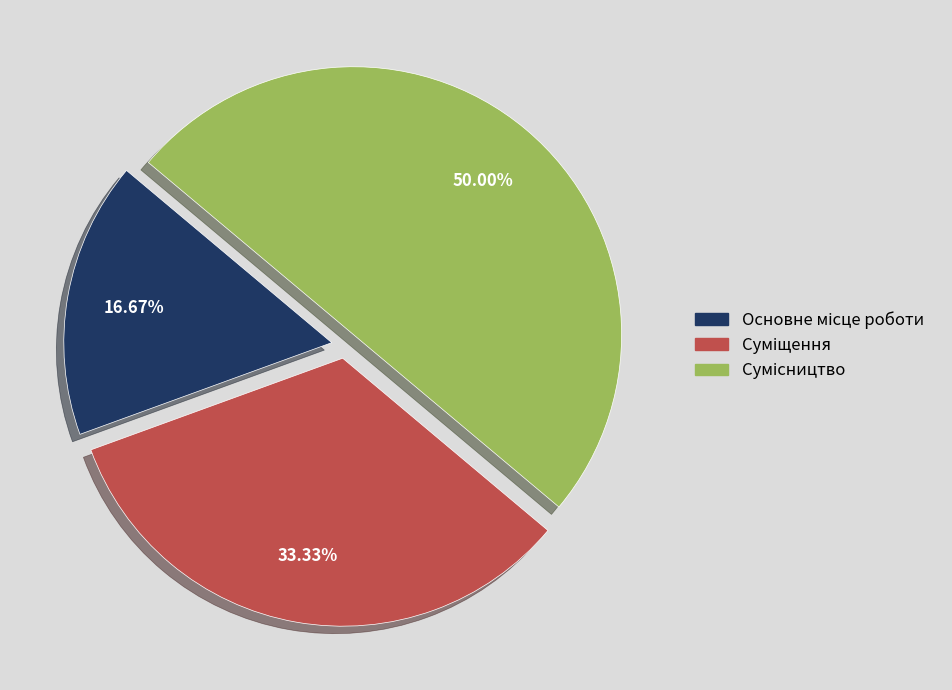

Is there any slice that represents more than half of the pie?

No